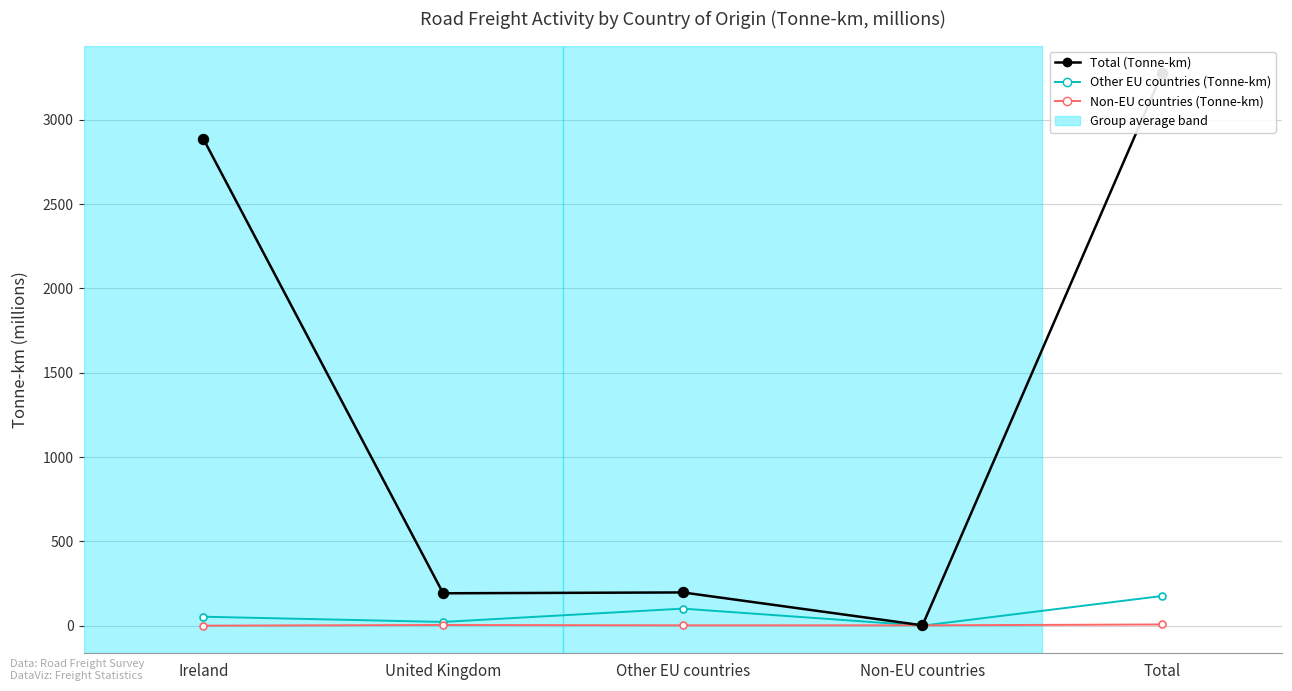

True or false: Total (Tonne-km) has a value of 70 at Other EU countries.

False